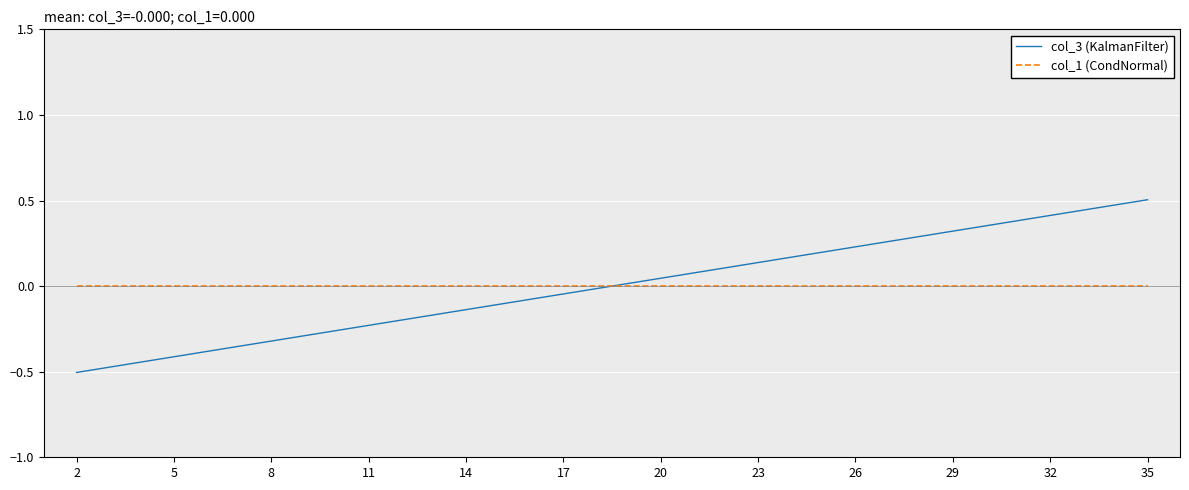

How many categories are shown in the chart?

34